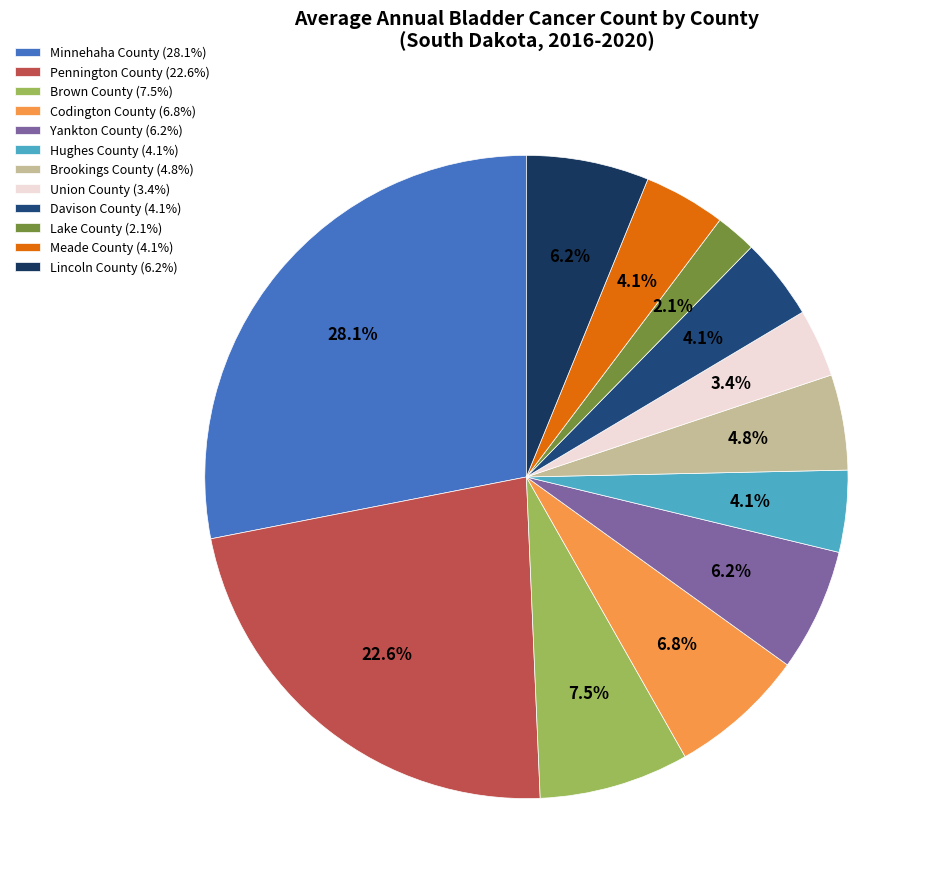

The Brookings County slice represents 5% of the pie. True or false?

True